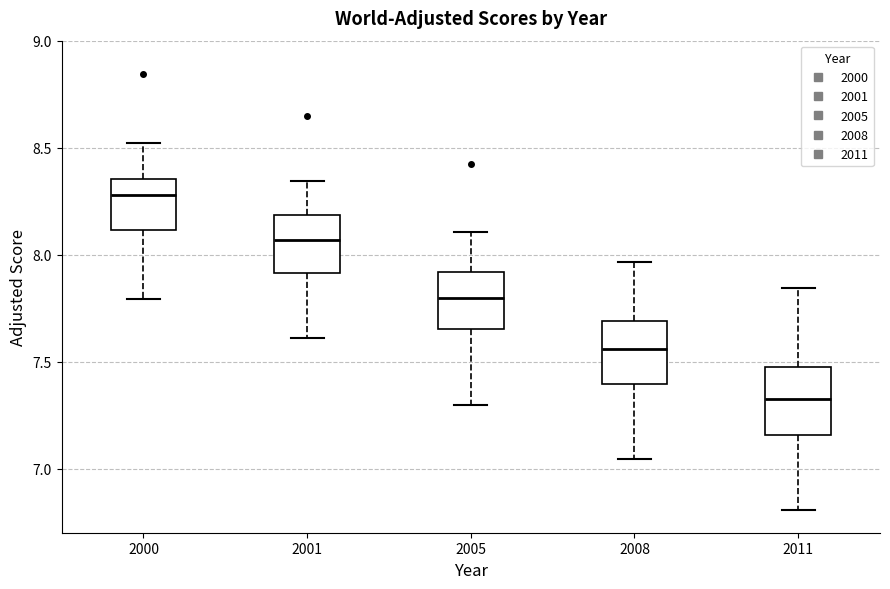

Which box has the highest median line?

2000